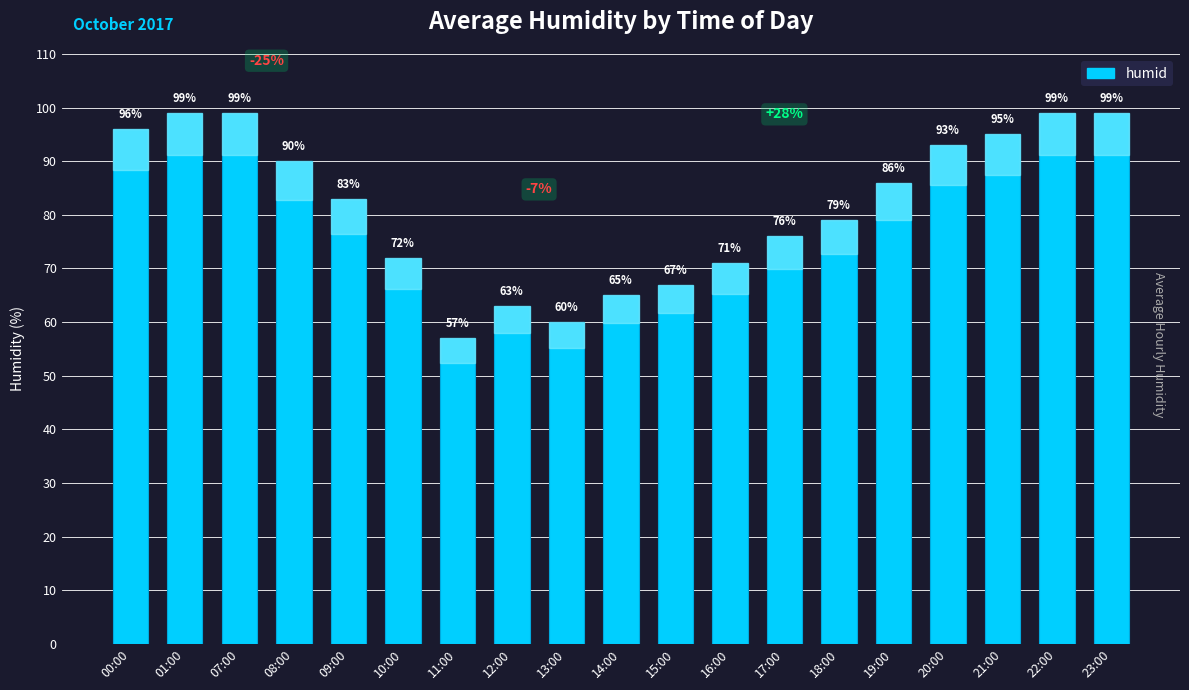

What is the difference between the maximum and minimum values?

42